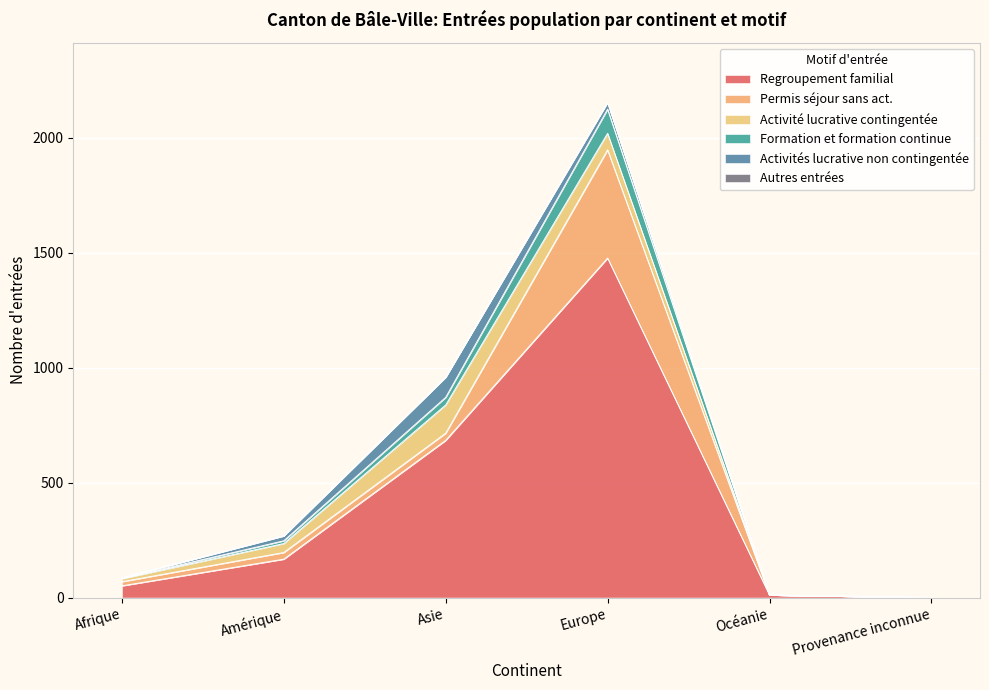

At which category is the sum across all series the highest?

Europe